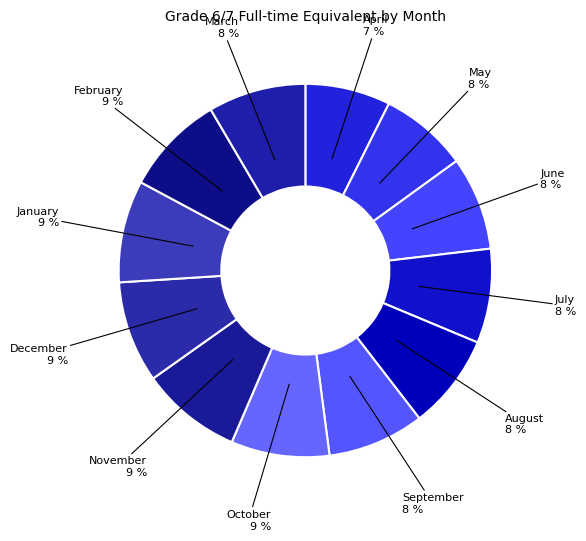

How many slices are in this pie chart?

12